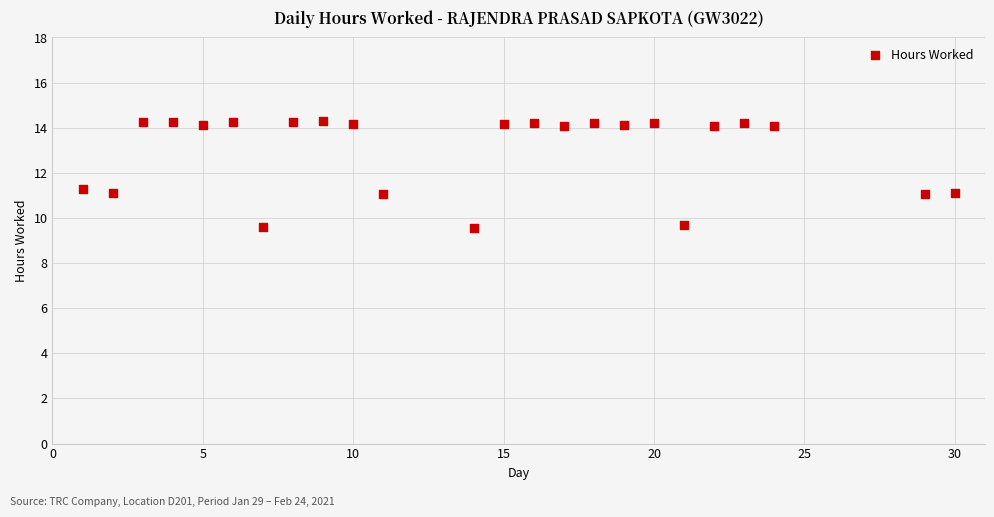

What is the range of X values (max minus min)?

29.0